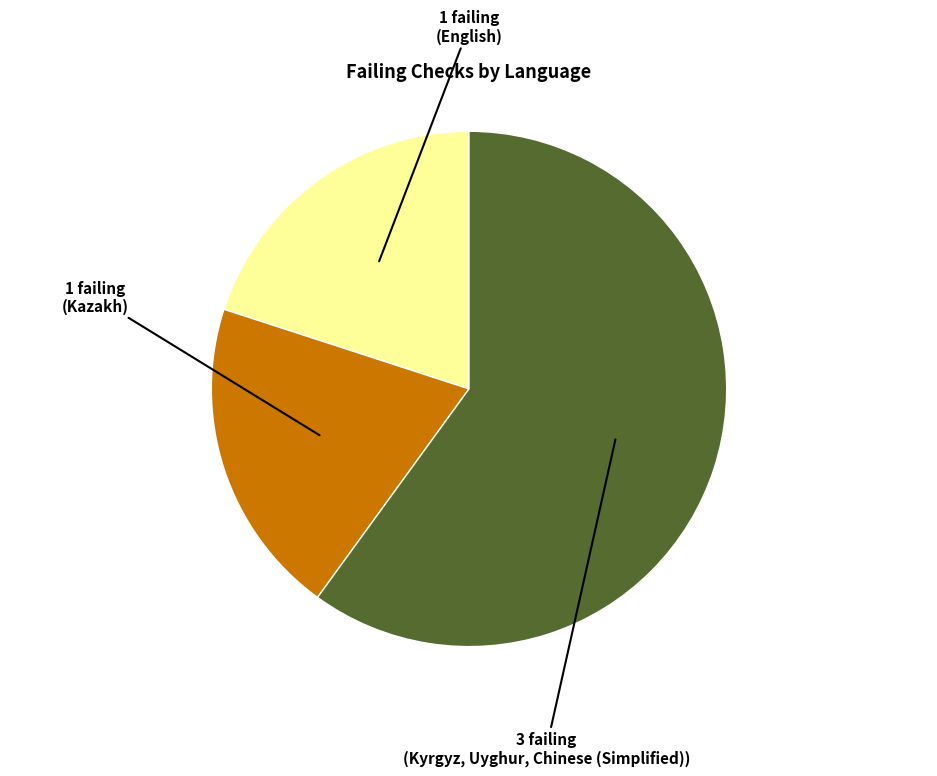

Is there any slice that represents more than half of the pie?

Yes